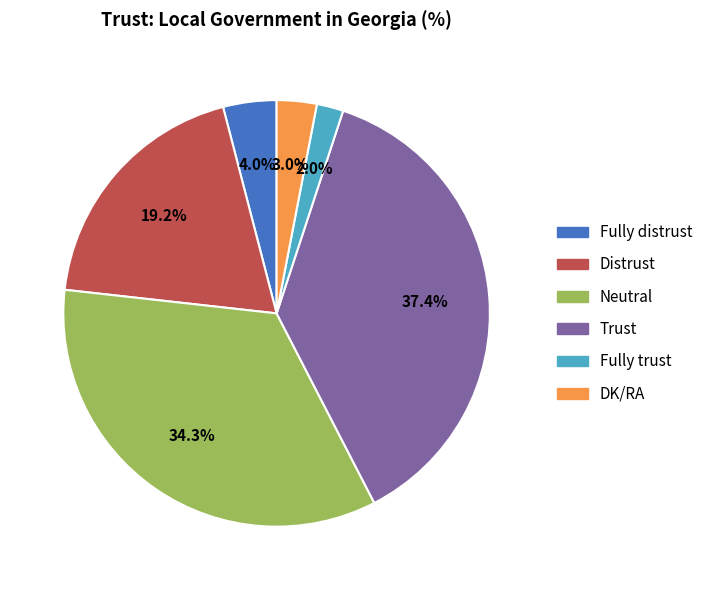

Which category has the biggest portion of the pie?

Trust